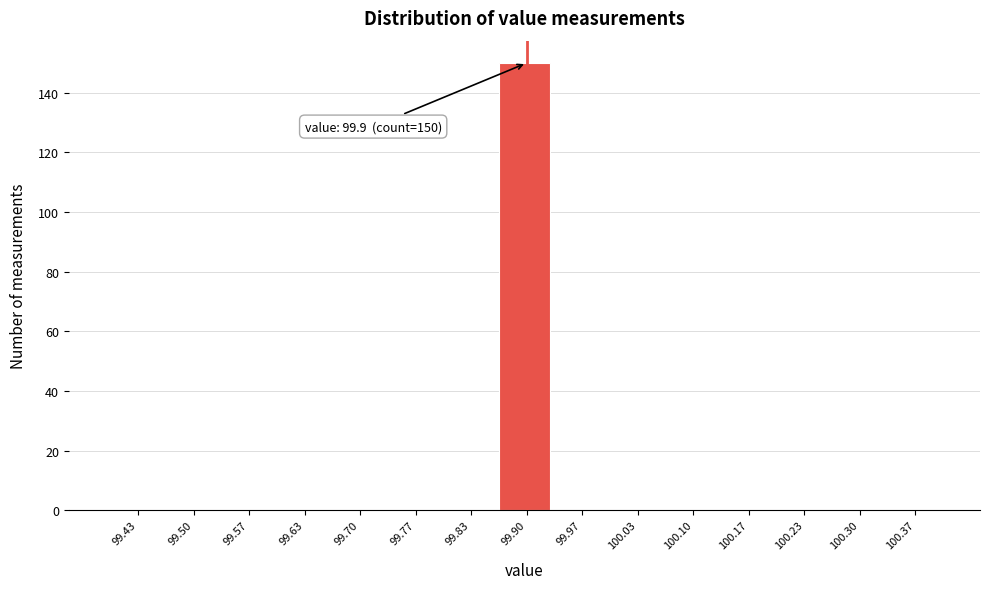

Which range on the x-axis has the tallest bar?

99.87 to 99.93